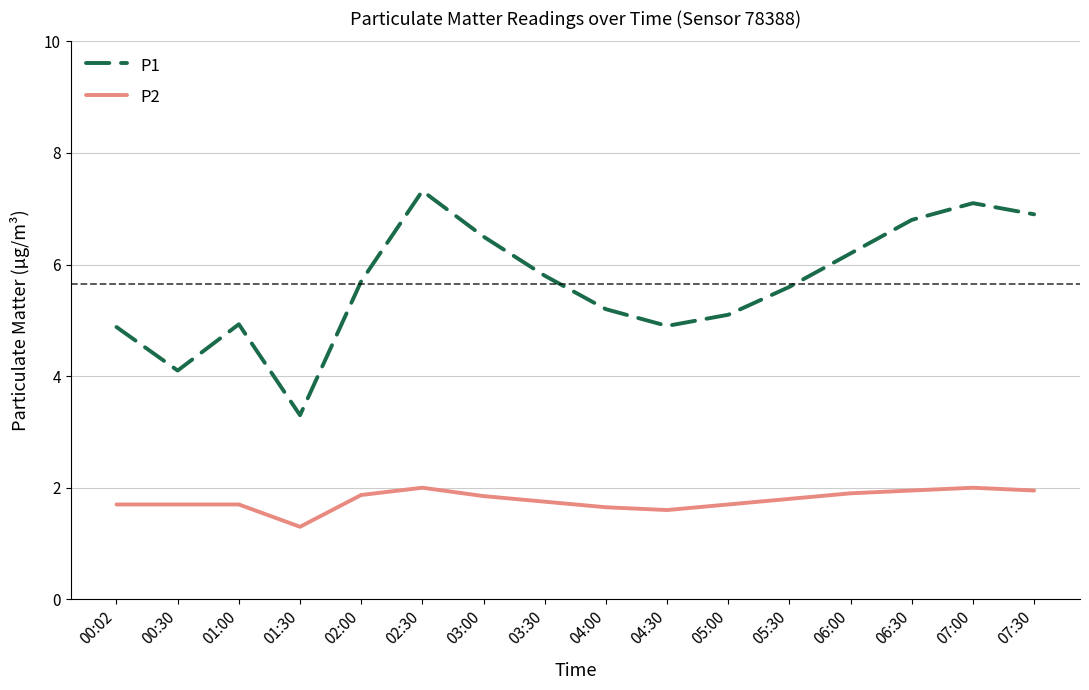

What are all the series names shown in the legend?

P1, P2